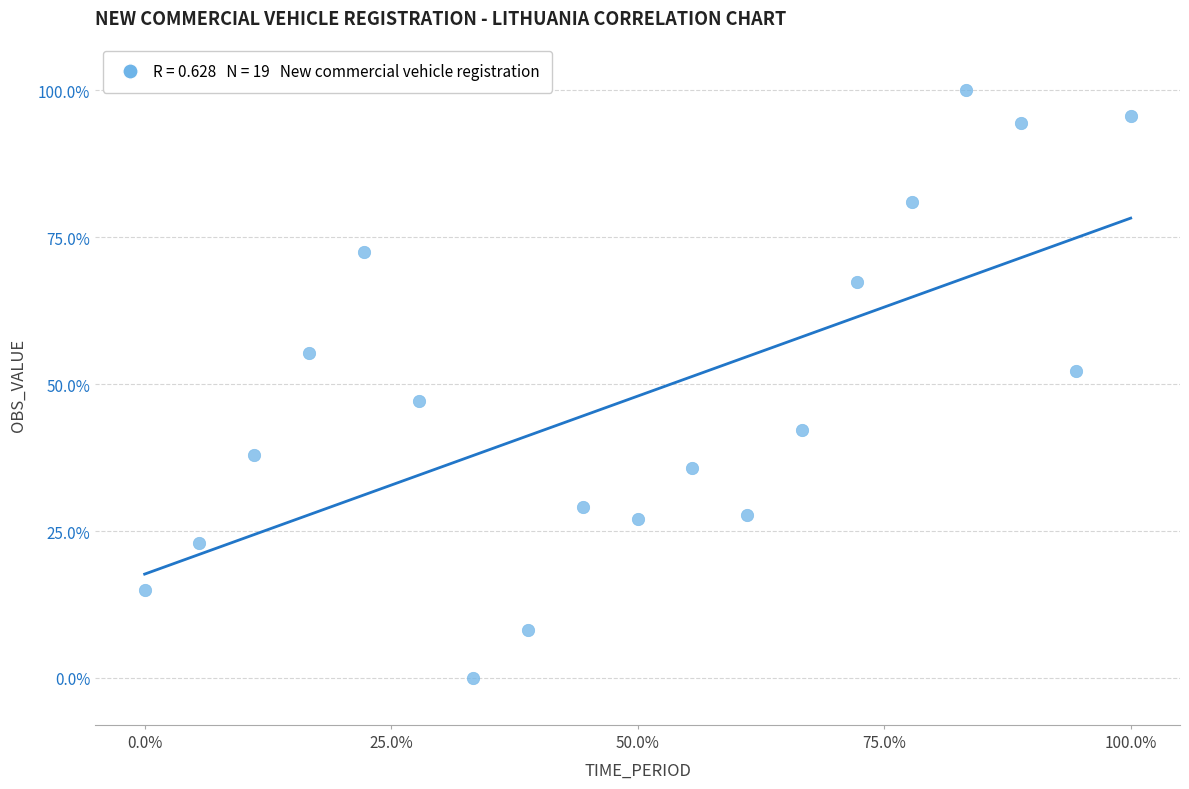

What is the range of Y values (max minus min)?

100.0